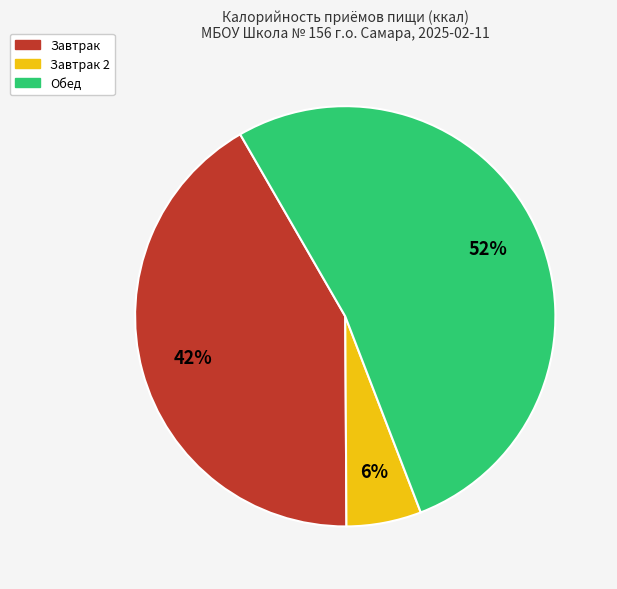

The Завтрак slice represents 42% of the pie. True or false?

True